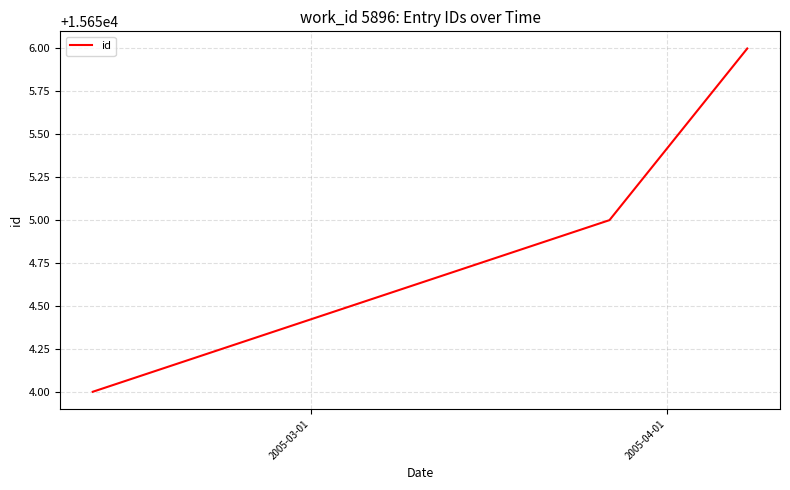

What is the greatest value displayed?

15656